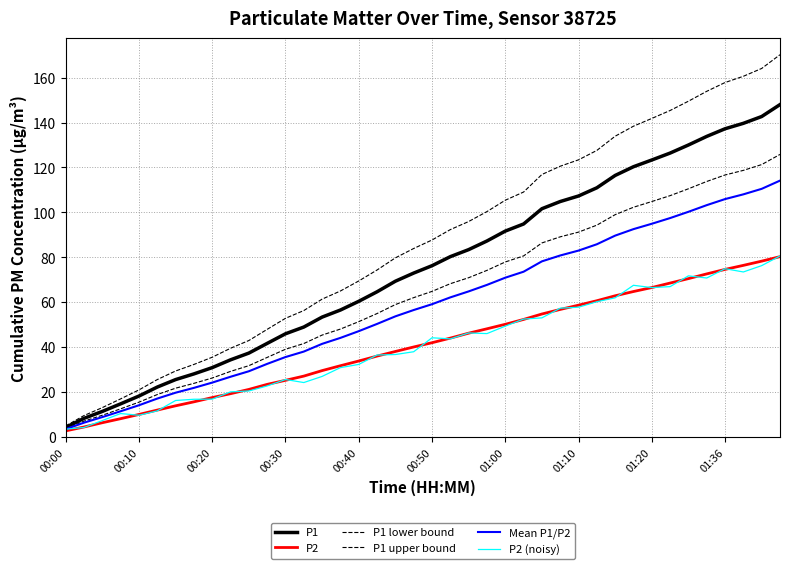

Where does the Mean P1/P2 series first go above 59?

00:50